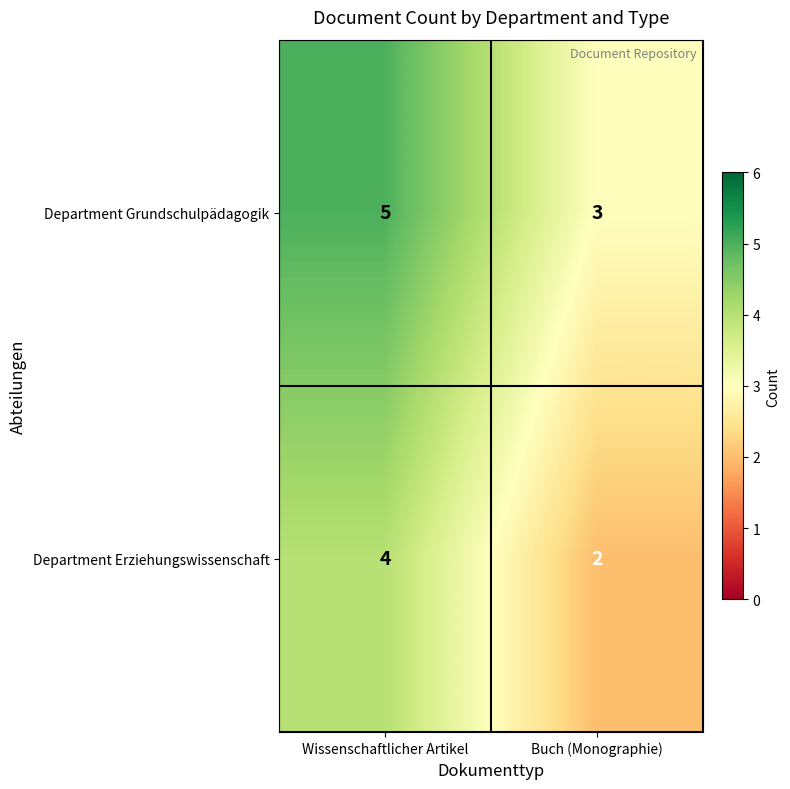

The Department Grundschulpädagogik series shows 8 at Wissenschaftlicher Artikel. True or false?

False